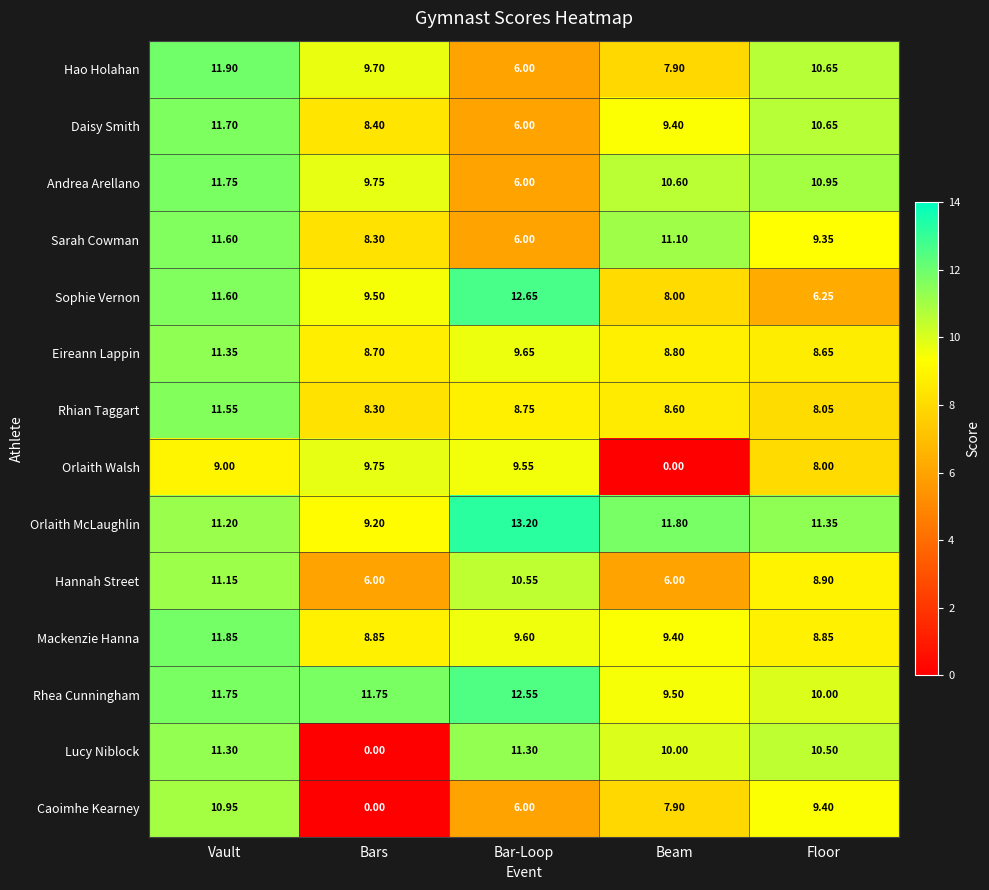

Where is Sophie Vernon nearest to the value 9?

Bars